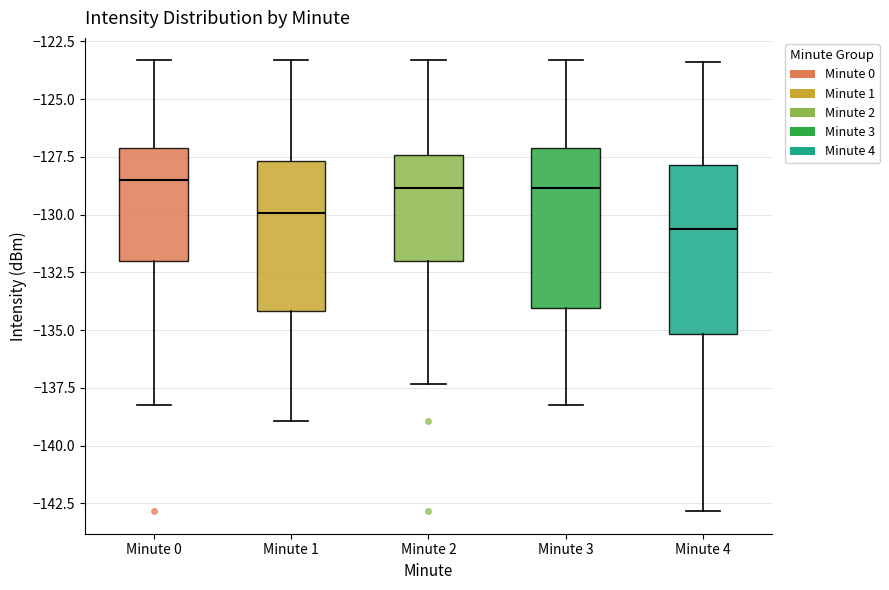

Reading left to right, read every box against the y-axis: the position of its median line, the range the box covers, and the ends of its whiskers. The values are not printed on the chart, so give them approximately, as read against the axis.

Minute 0: median -128.5, box -132.0 to -127.0, whiskers -138.0 to -123.5
Minute 1: median -130.0, box -134.0 to -127.5, whiskers -139.0 to -123.5
Minute 2: median -129.0, box -132.0 to -127.5, whiskers -137.5 to -123.5
Minute 3: median -129.0, box -134.0 to -127.0, whiskers -138.0 to -123.5
Minute 4: median -130.5, box -135.0 to -128.0, whiskers -143.0 to -123.5